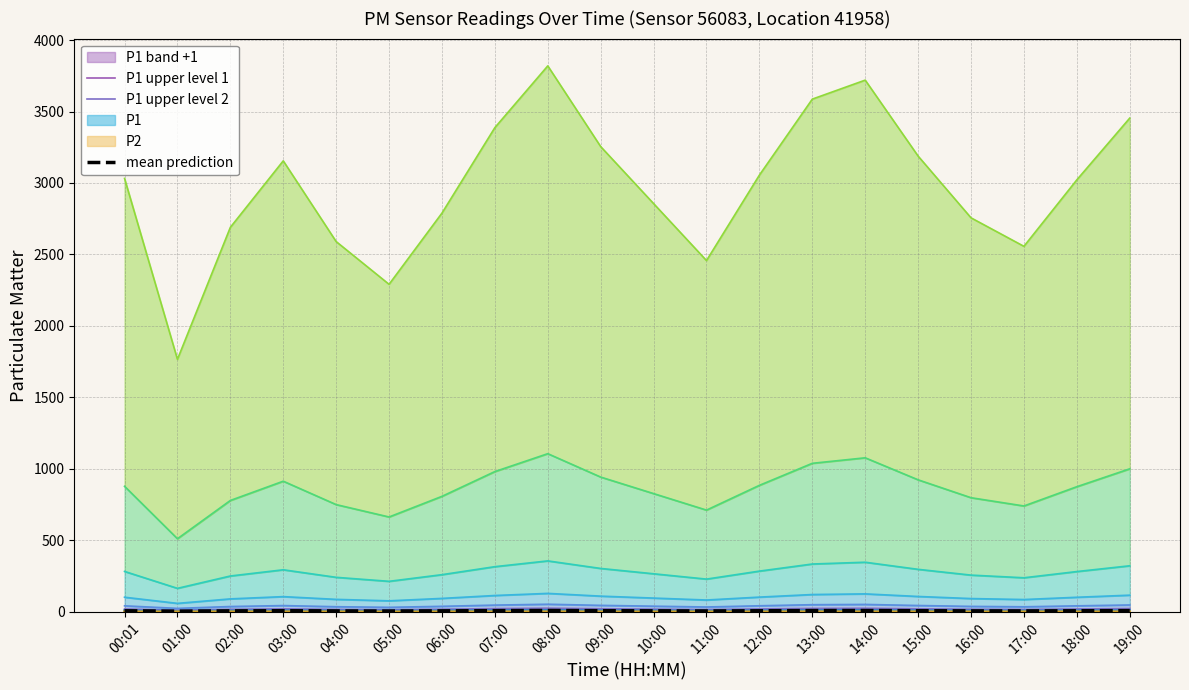

At how many categories does at least one series exceed 17?

17